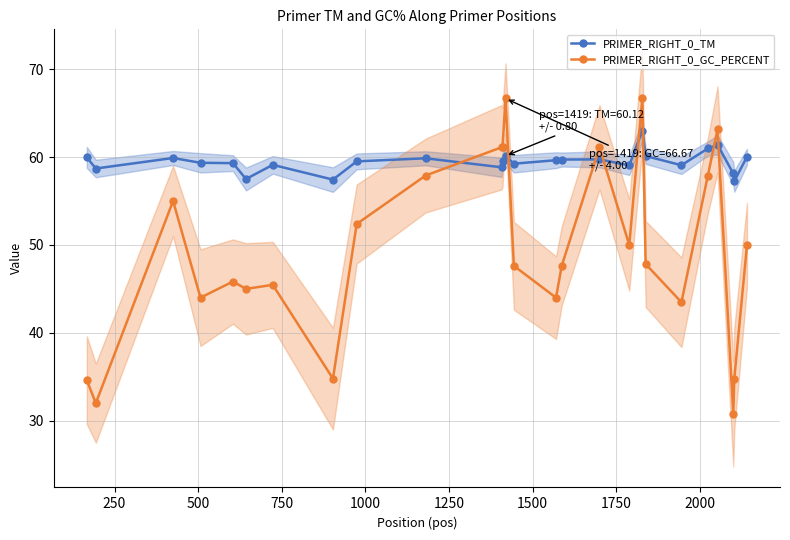

True or false: PRIMER_RIGHT_0_TM has more than 2 interior local peaks.

True